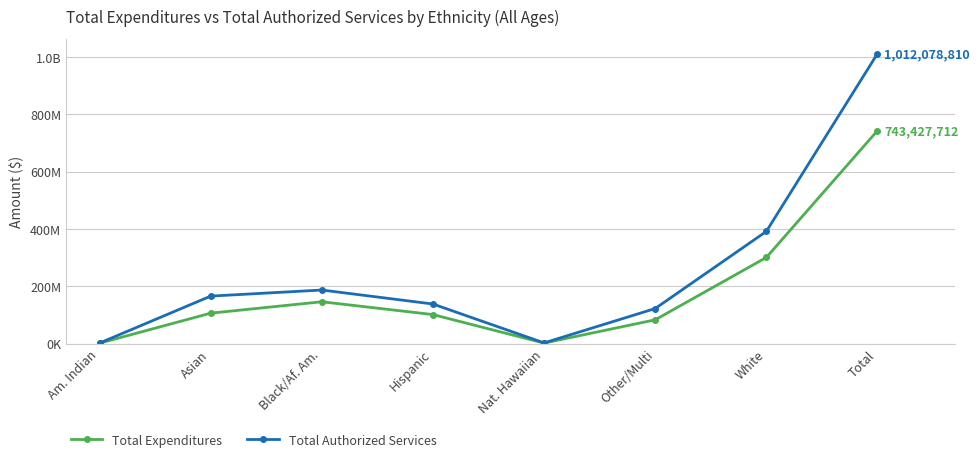

Reading left to right, what are all the values shown in this chart?

Total Expenditures: 1885781	106637576	146423963	101759167	2277768	83472550	300970906	743427712
Total Authorized Services: 2315058	166166999	187396909	138605451	2896865	122823368	391874160	1012078810